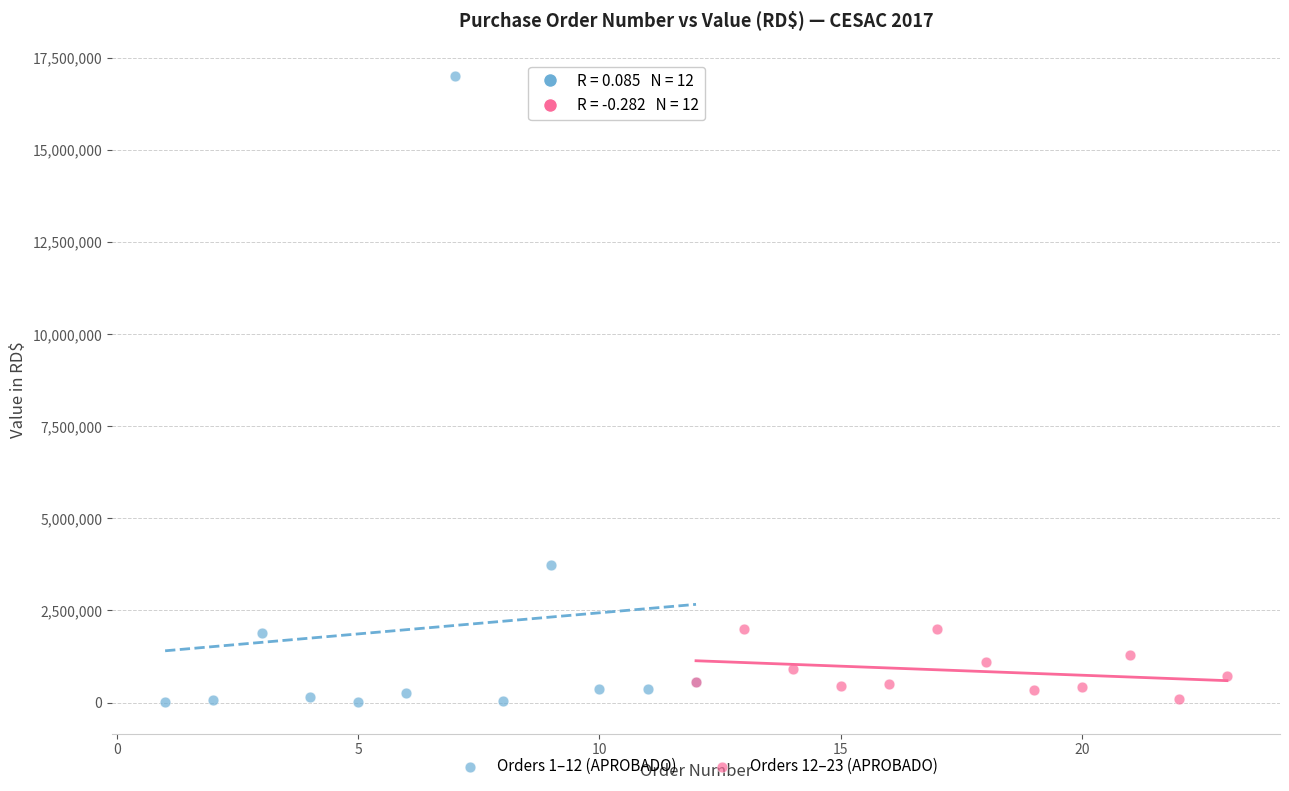

Which series contains the highest Y value?

Orders 1–12 (APROBADO)